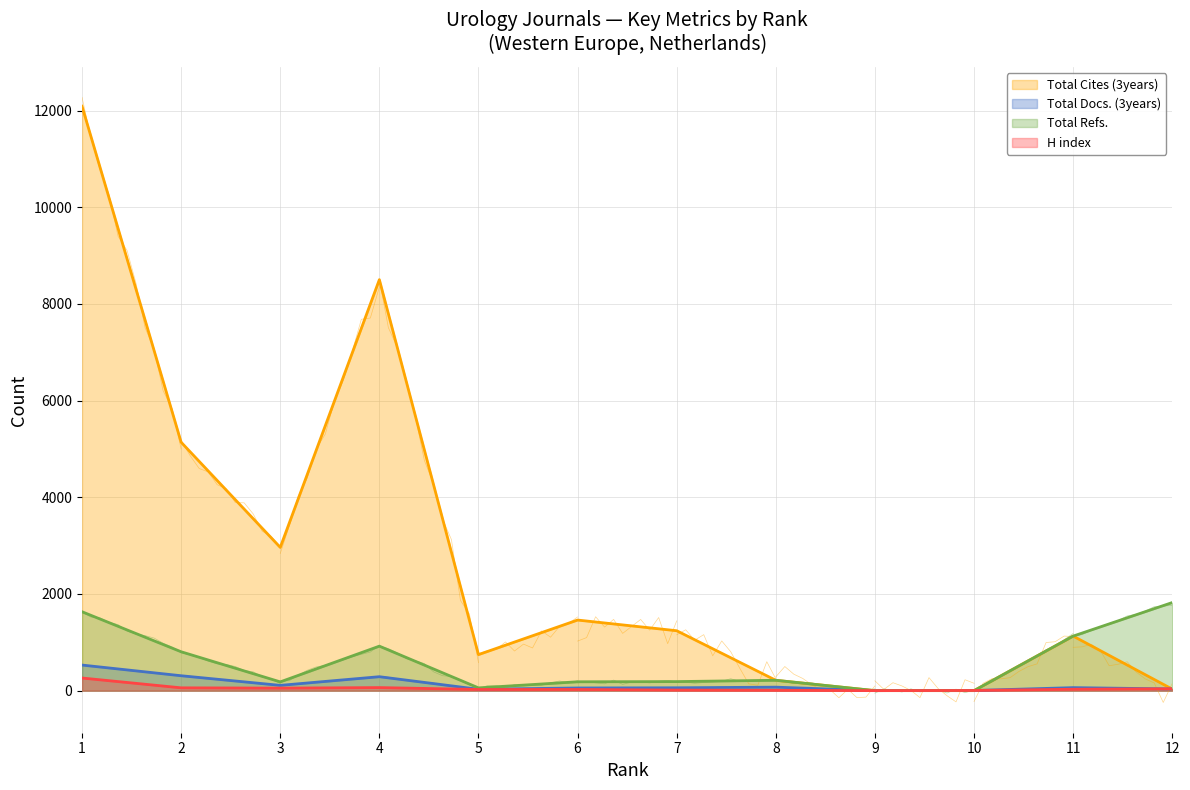

Read the H index value at 5.

24